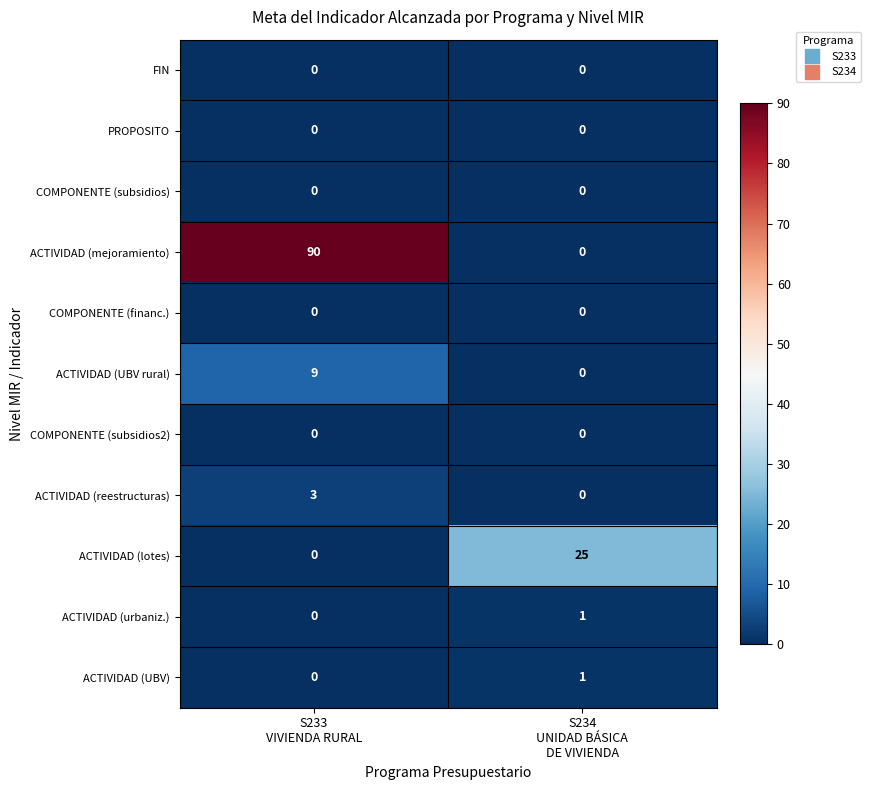

Reading left to right, list all the values displayed in this chart.

FIN: 0	0
PROPOSITO: 0	0
COMPONENTE (subsidios): 0	0
ACTIVIDAD (mejoramiento): 90	0
COMPONENTE (financ.): 0	0
ACTIVIDAD (UBV rural): 9	0
COMPONENTE (subsidios2): 0	0
ACTIVIDAD (reestructuras): 3	0
ACTIVIDAD (lotes): 0	25
ACTIVIDAD (urbaniz.): 0	1
ACTIVIDAD (UBV): 0	1